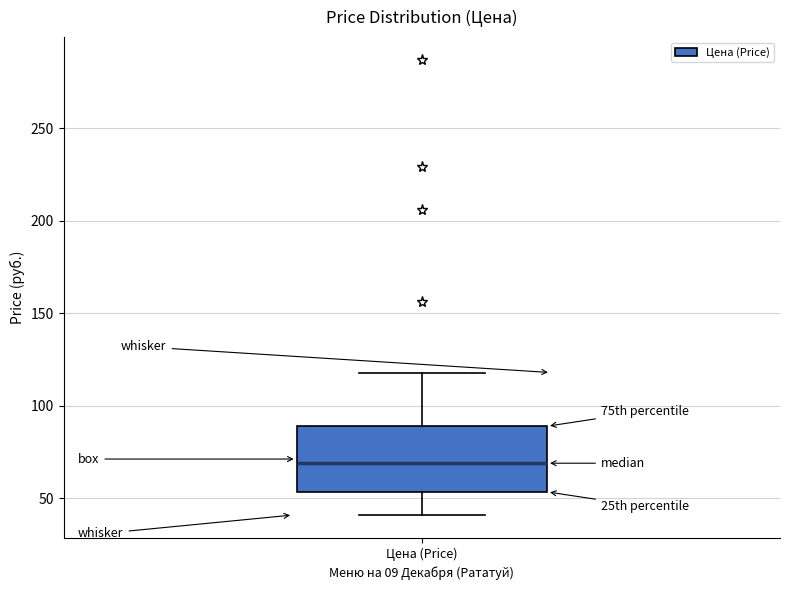

Where does the median line of the box for Цена (Price) sit on the y-axis? The values are not printed on the chart, so give them approximately, as read against the axis.

70